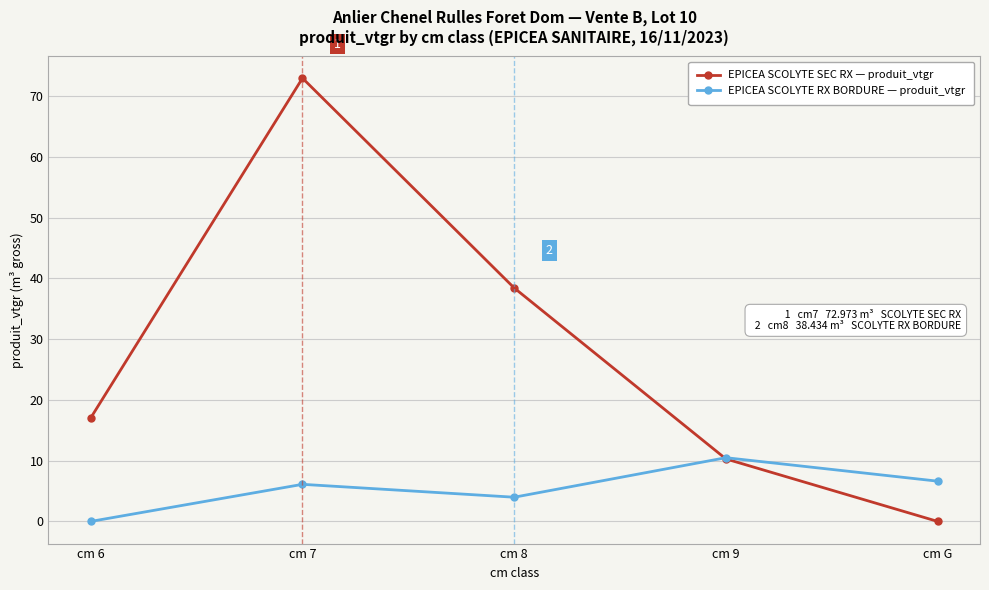

True or false: EPICEA SCOLYTE RX BORDURE — produit_vtgr and EPICEA SCOLYTE SEC RX — produit_vtgr cross at least once.

True